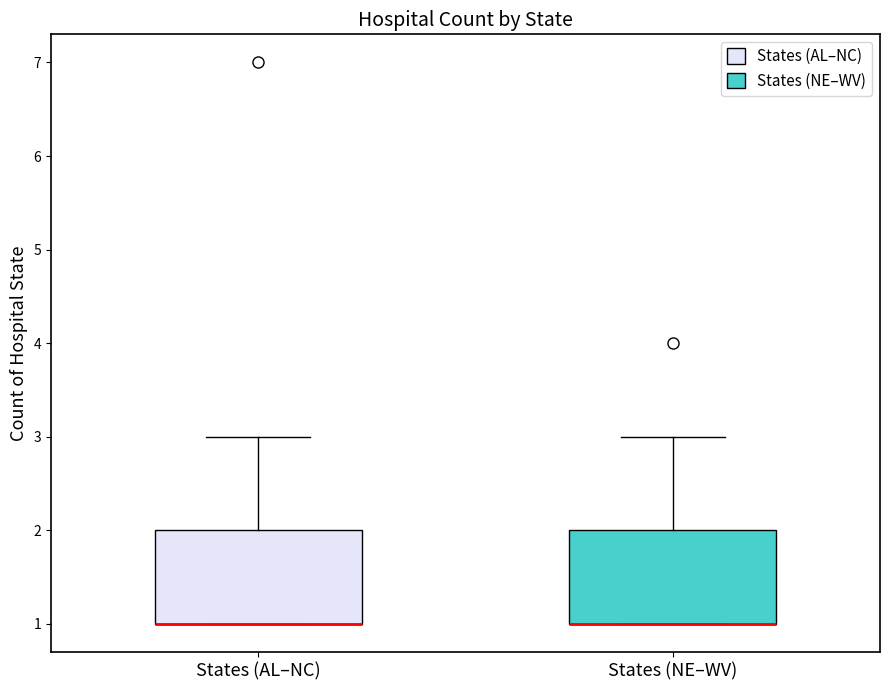

Where does the upper whisker of the box for States (AL–NC) end on the y-axis? The values are not printed on the chart, so give them approximately, as read against the axis.

3